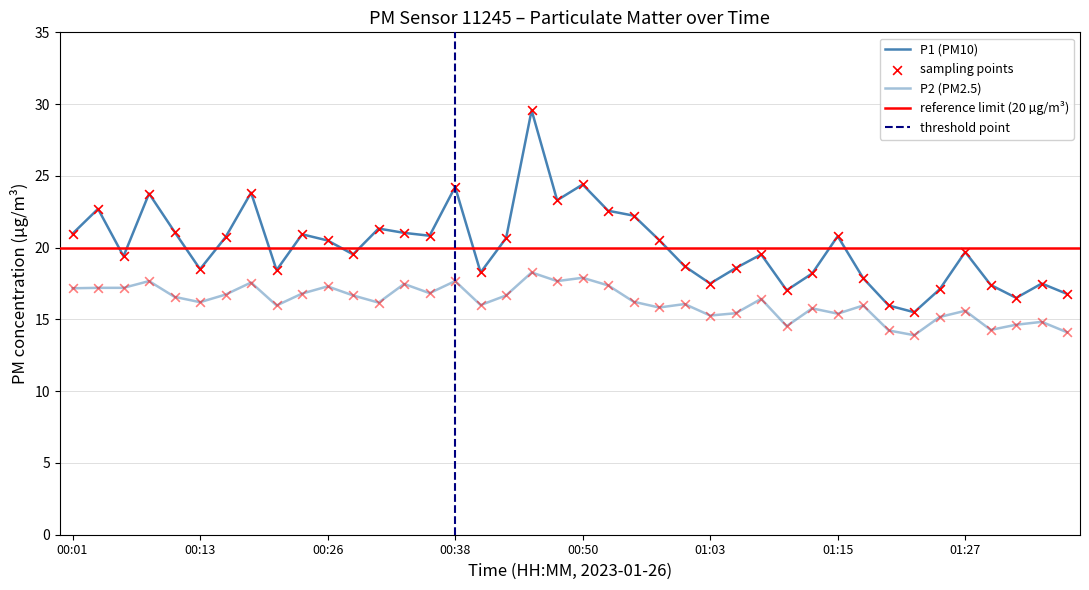

Which series contains the lowest Y value?

P2